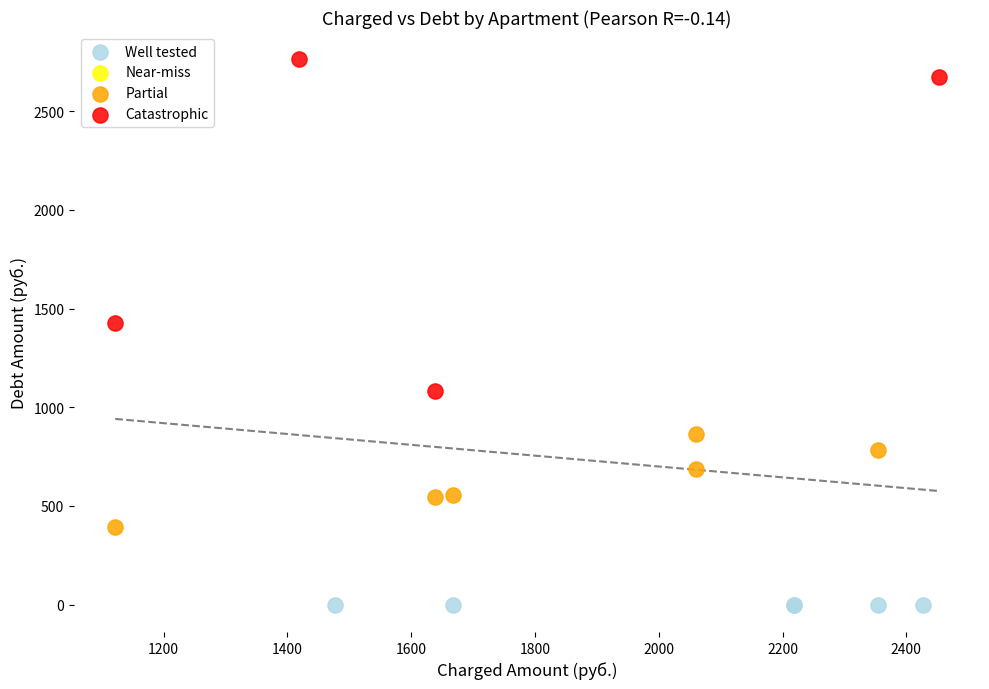

Which series contains the lowest Y value?

Well tested